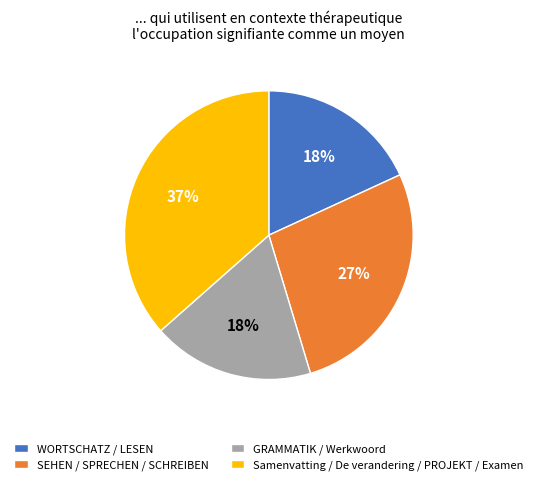

Between Samenvatting / De verandering / PROJEKT / Examen and SEHEN / SPRECHEN / SCHREIBEN, which is larger?

Samenvatting / De verandering / PROJEKT / Examen